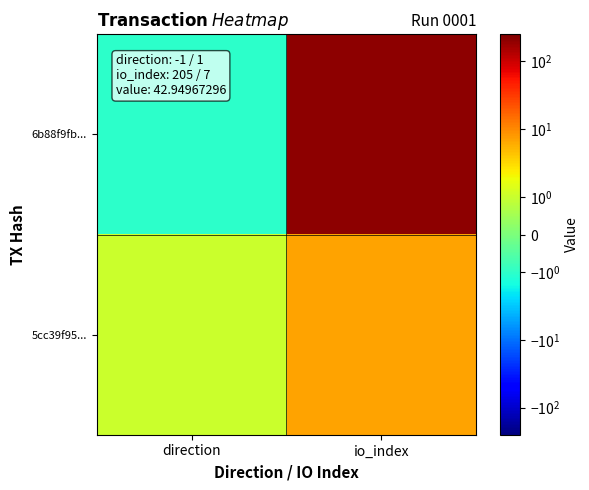

Which series changed the most between direction and io_index?

6b88f9fb...